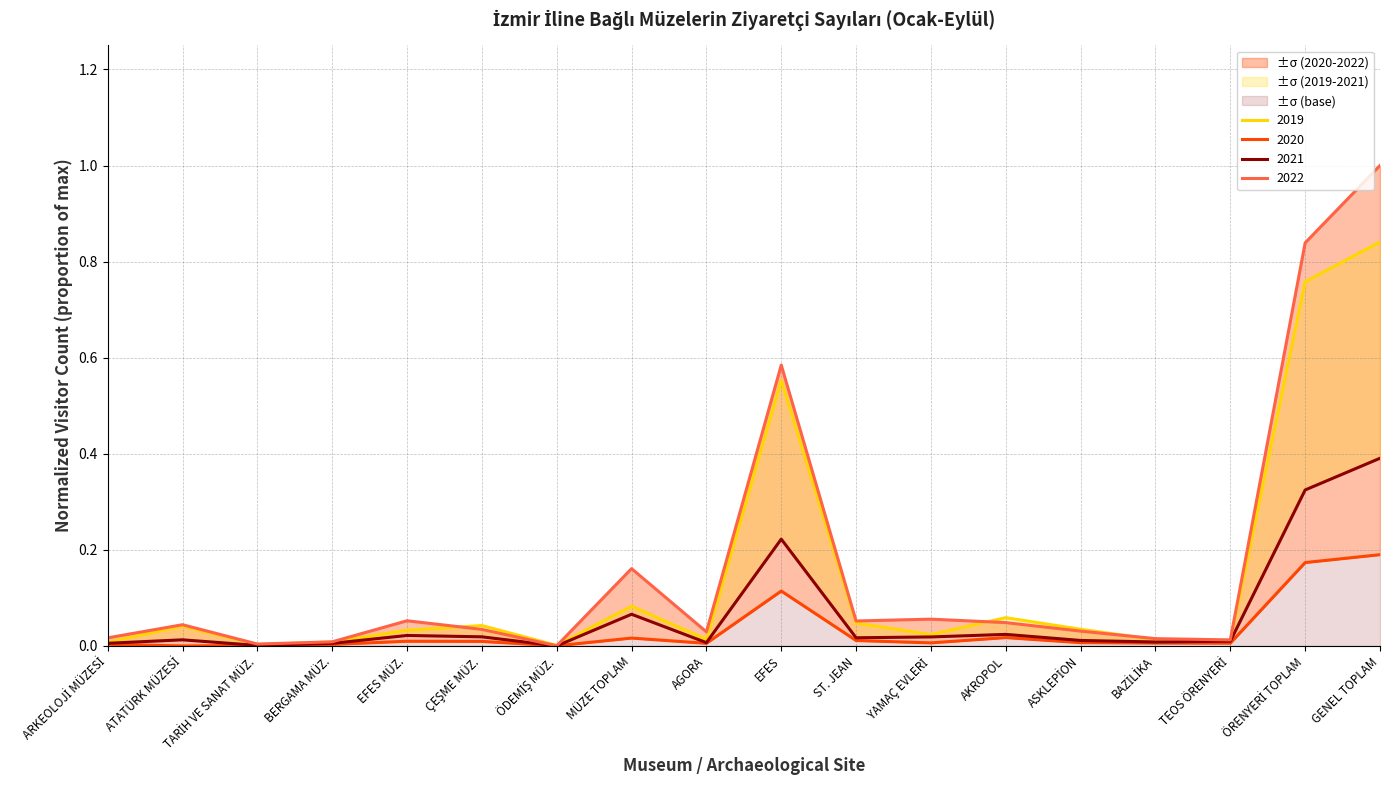

Does the chart display data point markers on the line(s)?

No